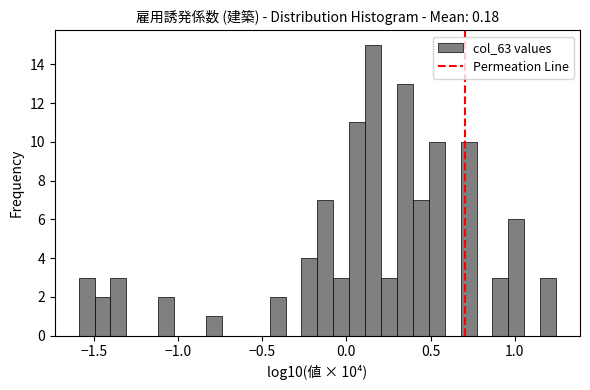

Around what value on the x-axis is the tallest bar? Give the approximate position of its centre, as read against the axis.

0.15